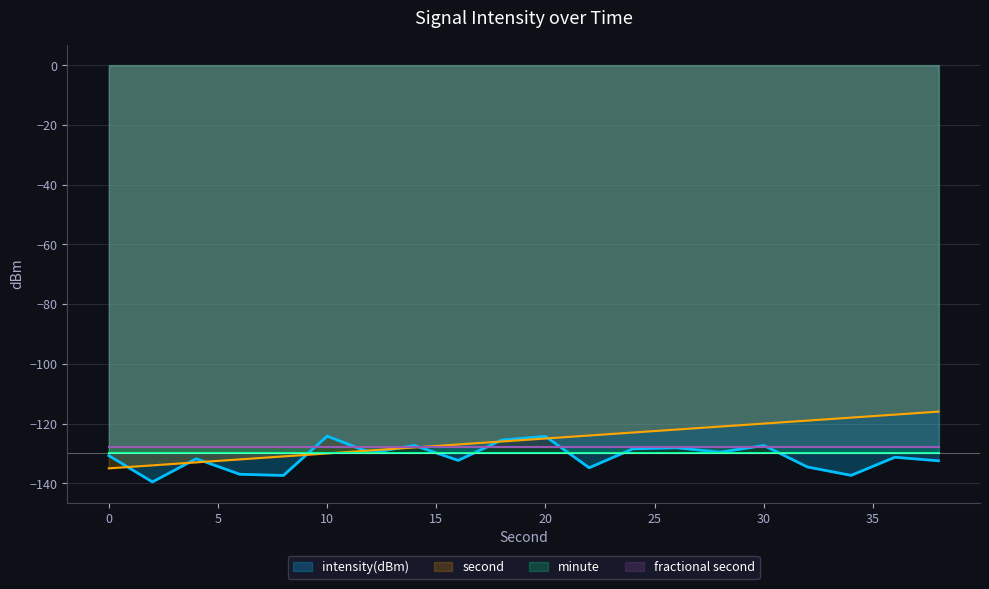

What is the highest value of the intensity(dBm) series?

-124.2